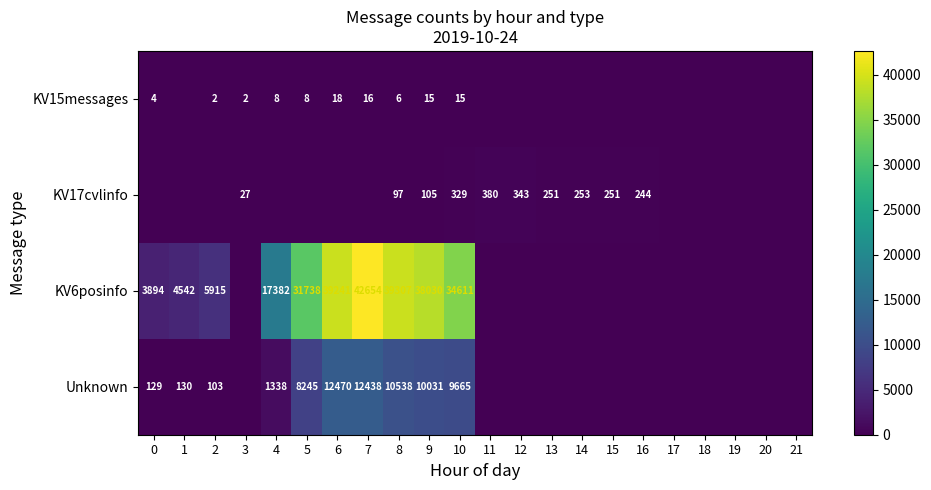

The value of KV17cvlinfo at 14 is 253. True or false?

True